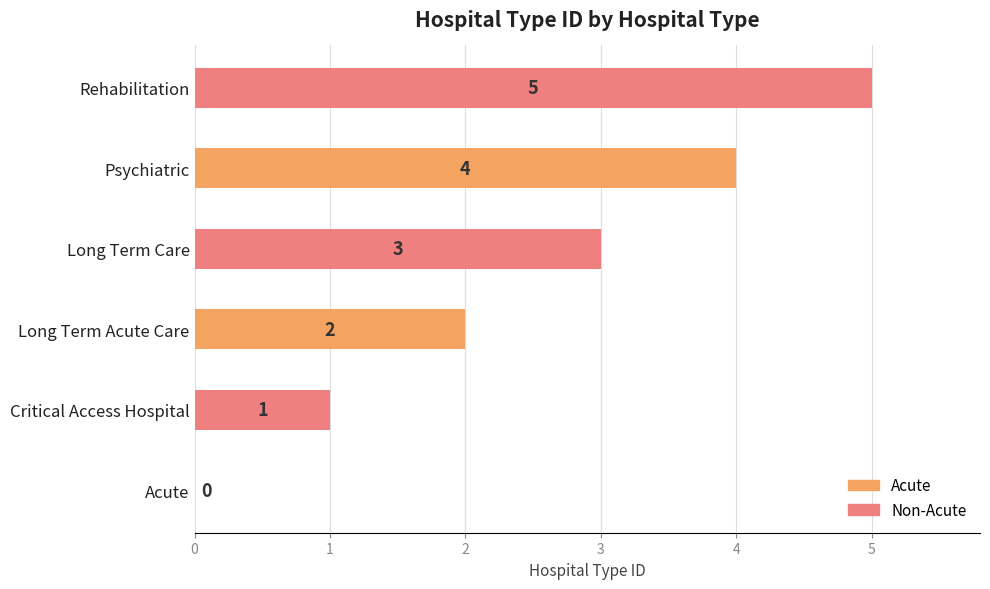

The chart shows a value of -2 at Acute. True or false?

False